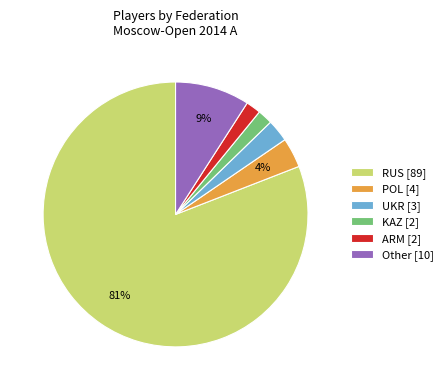

To the nearest percent, what is the average slice percentage?

17%